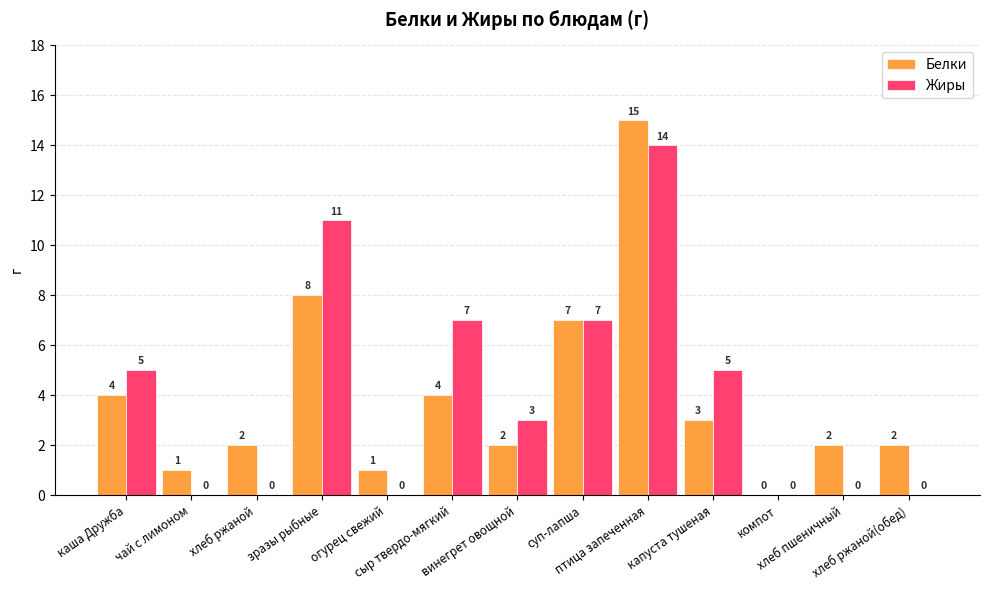

How many groups of bars are there?

13